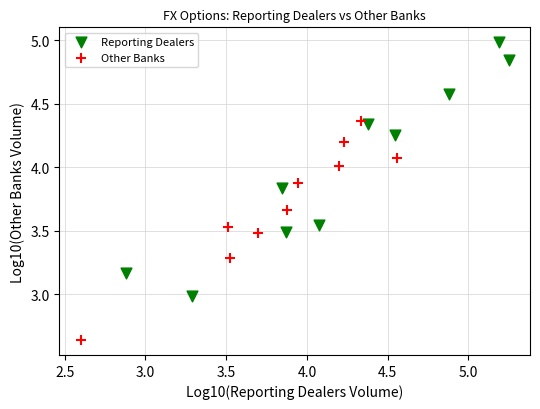

What are all the series names shown in the legend?

Reporting Dealers, Other Banks